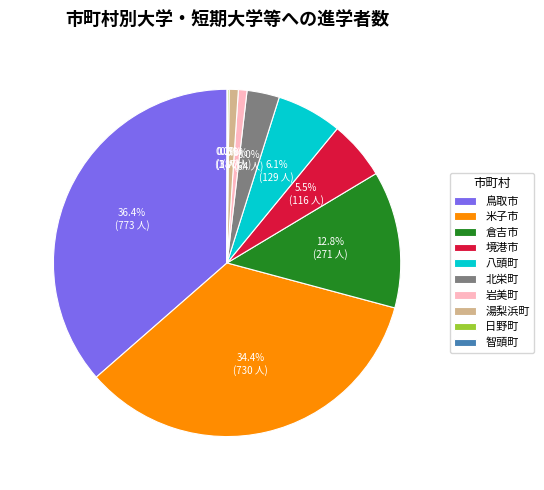

To the nearest percent, what is the combined percentage of 岩美町 and 八頭町?

7%